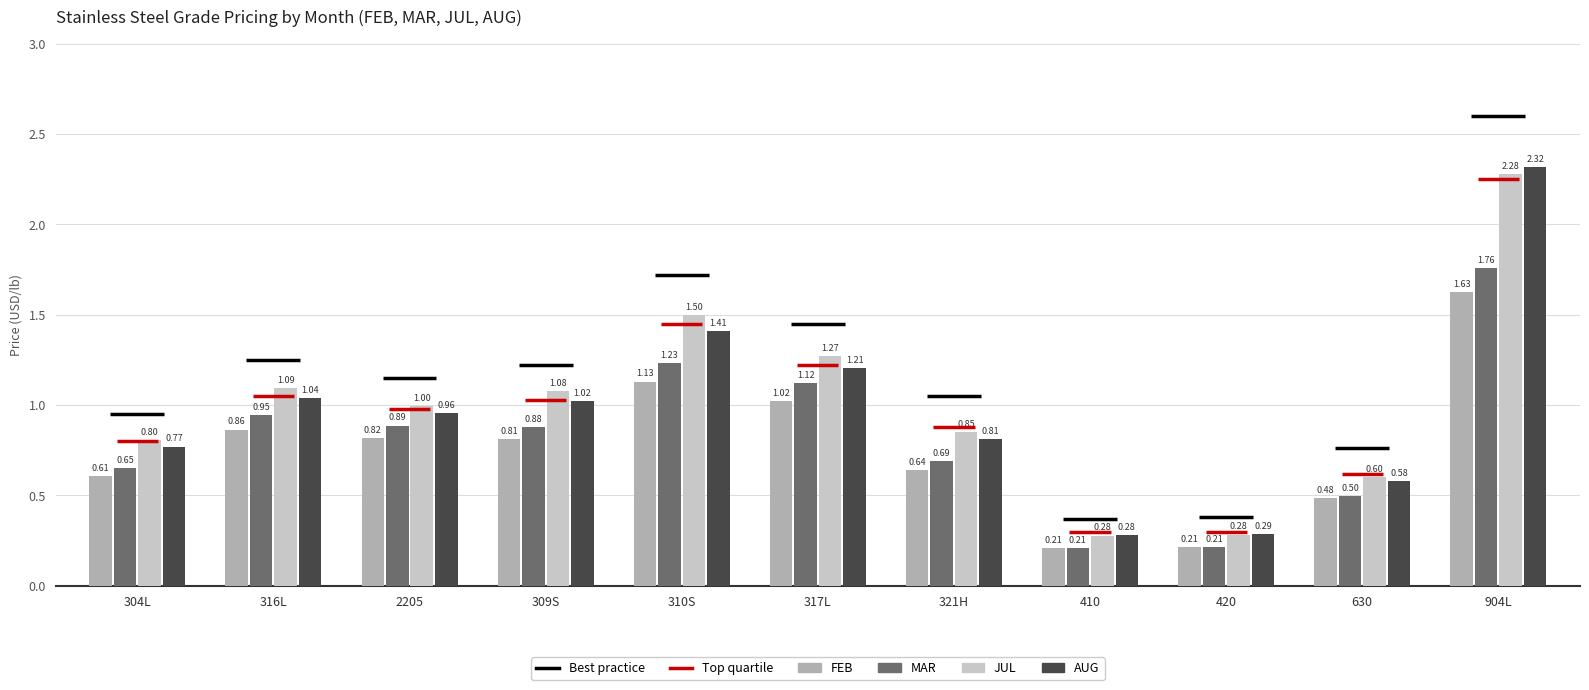

Rank the series by their maximum value, from highest to lowest.

AUG, JUL, MAR, FEB